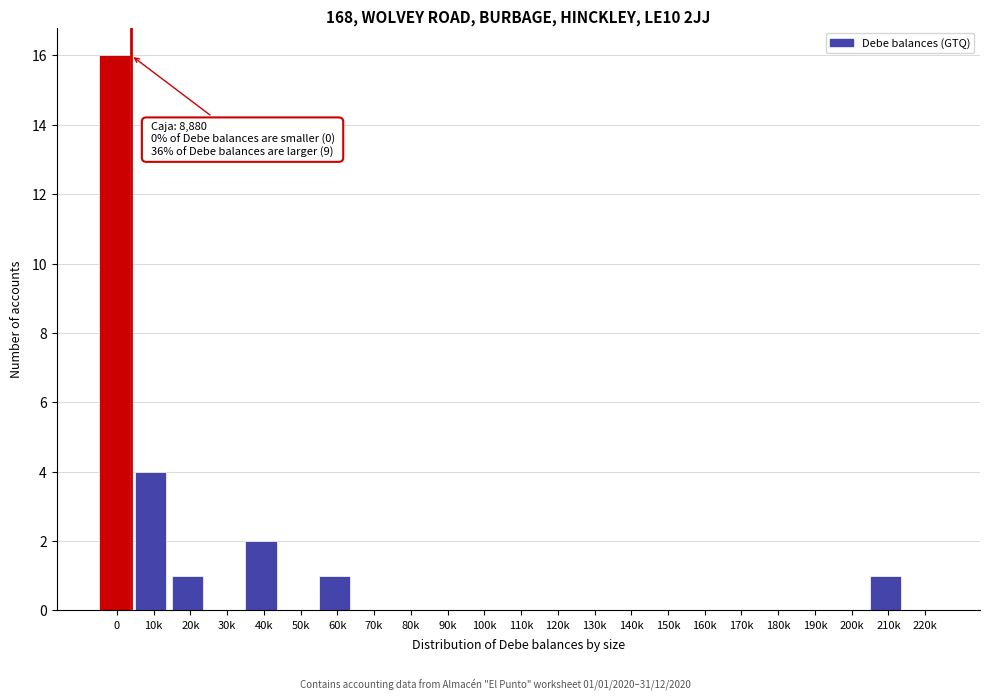

Reading left to right, transcribe all the data shown in this chart.

0=16	10k=4	20k=1	30k=0	40k=2	50k=0	60k=1	70k=0	80k=0	90k=0	100k=0	110k=0	120k=0	130k=0	140k=0	150k=0	160k=0	170k=0	180k=0	190k=0	200k=0	210k=1	220k=0